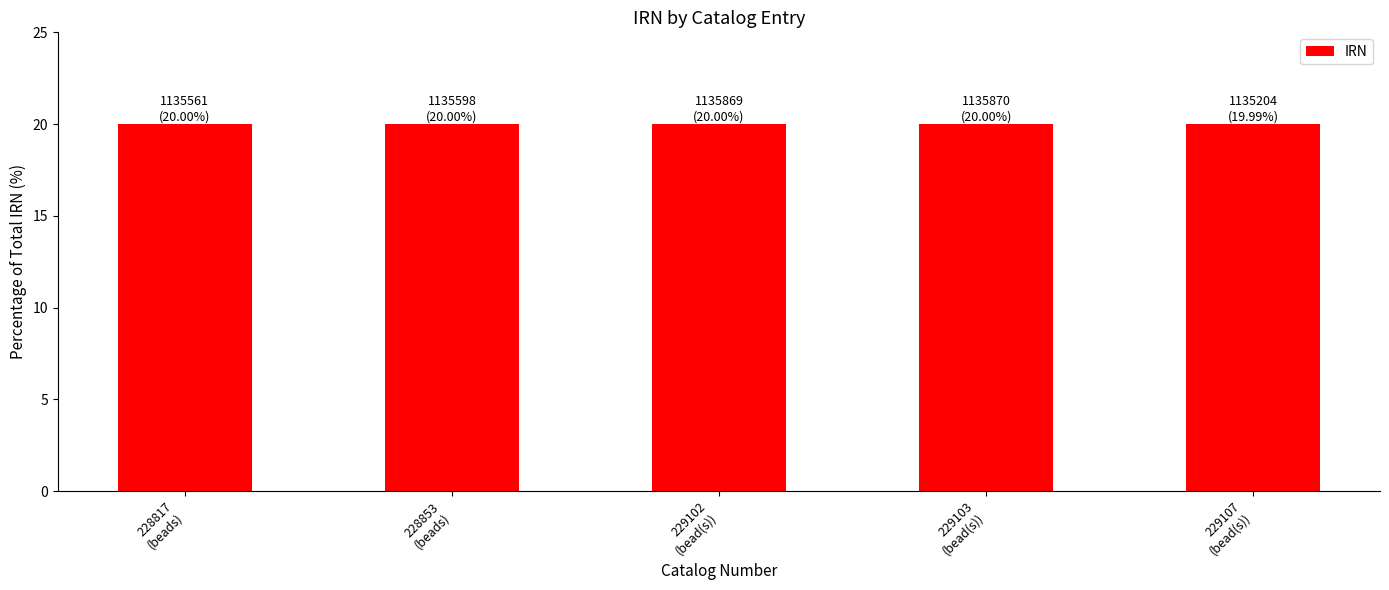

What is the smallest value displayed?

20.0